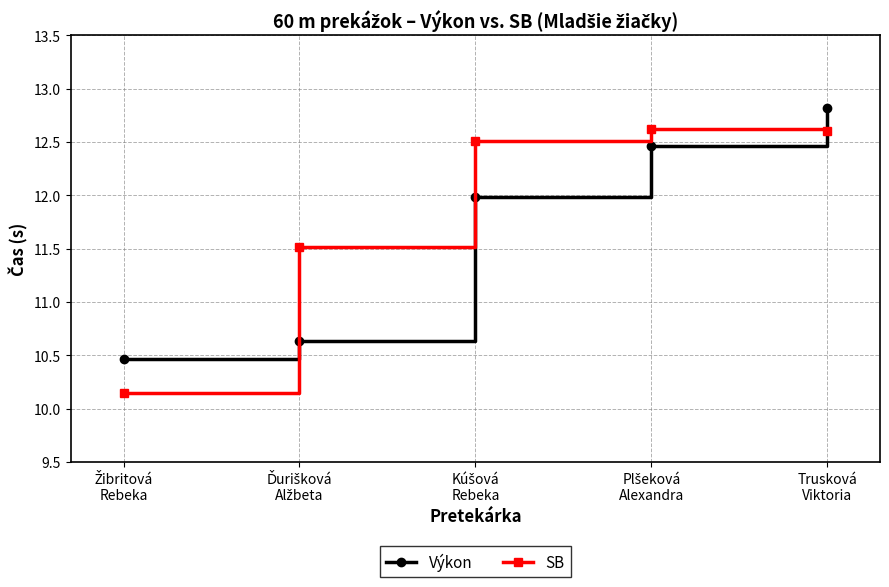

At which category is the sum across all series the highest?

Trusková
Viktoria